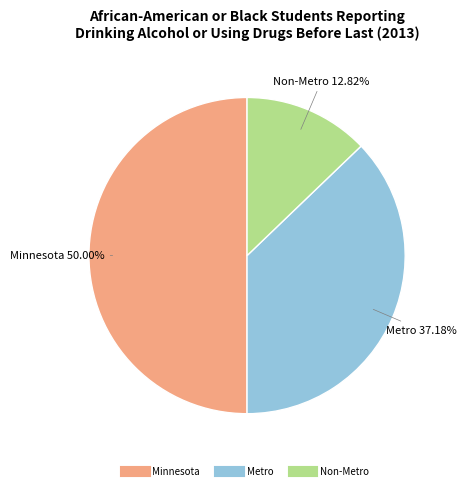

What is the ratio of the value at Non-Metro to the value at Minnesota?

0.3